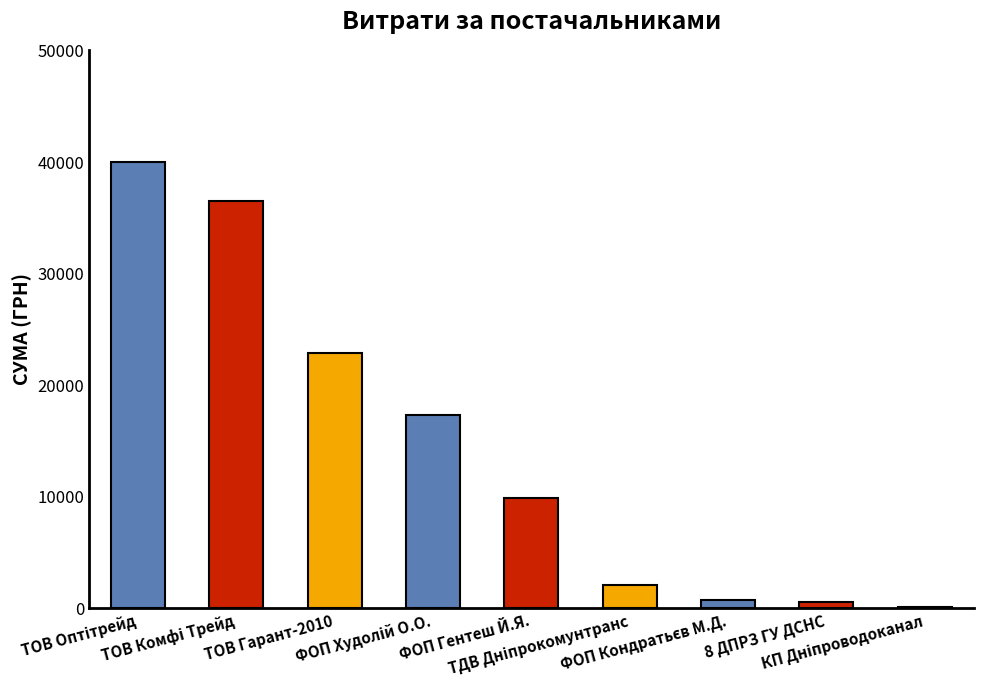

What is the greatest value displayed?

40050.0